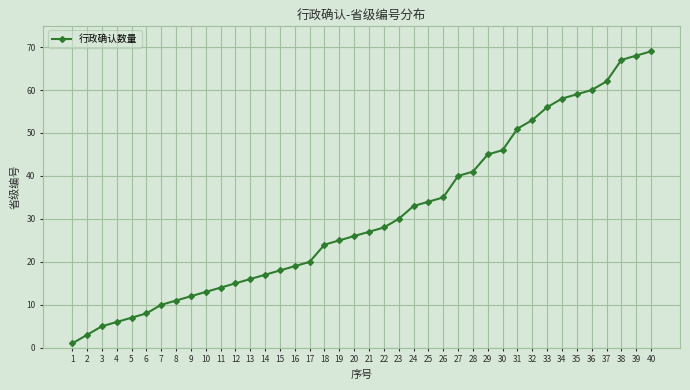

What is the ratio of the value at 13 to the value at 2?

5.3